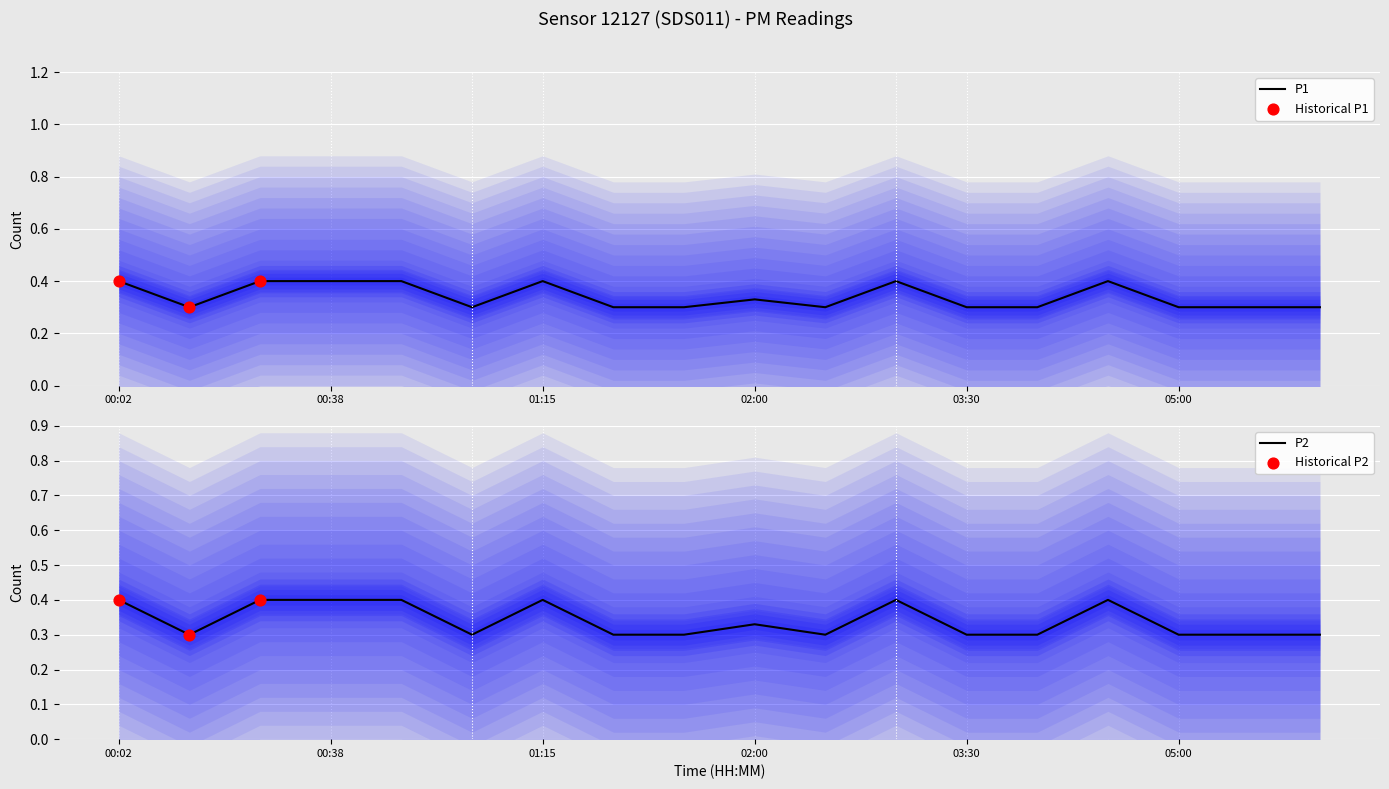

What is the total value across all series at 00:02?

0.8